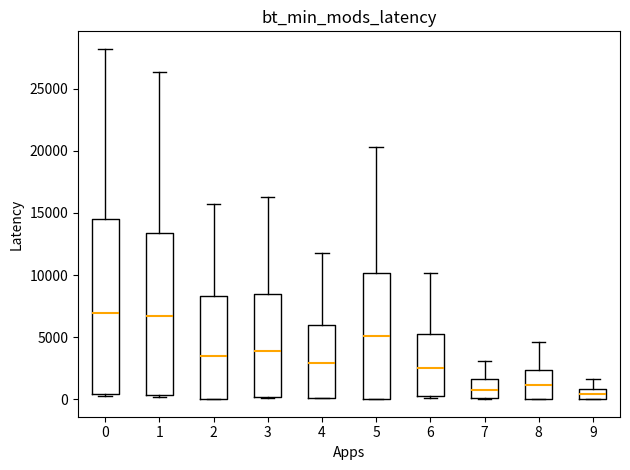

Comparing the boxes themselves (not the whiskers), which one is the tallest?

0